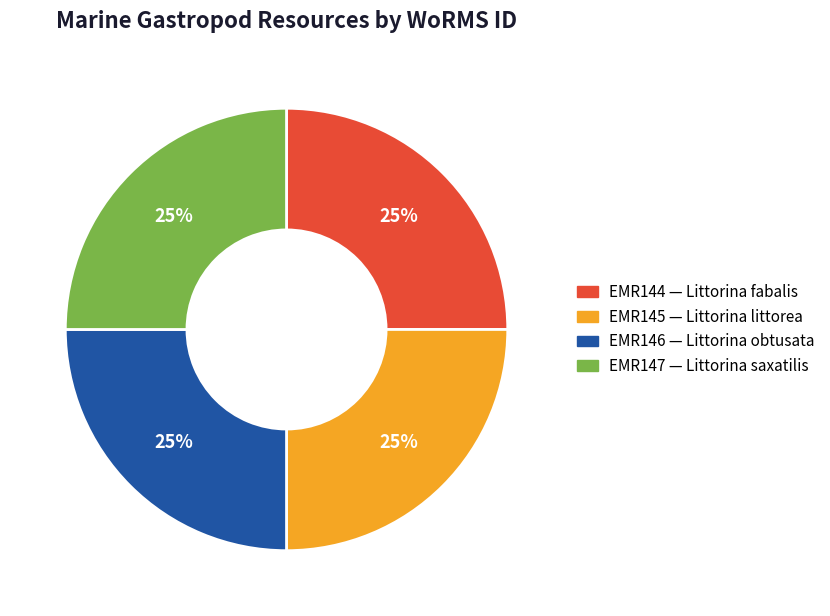

What is the ratio of the value at EMR147 to the value at EMR146?

1.0